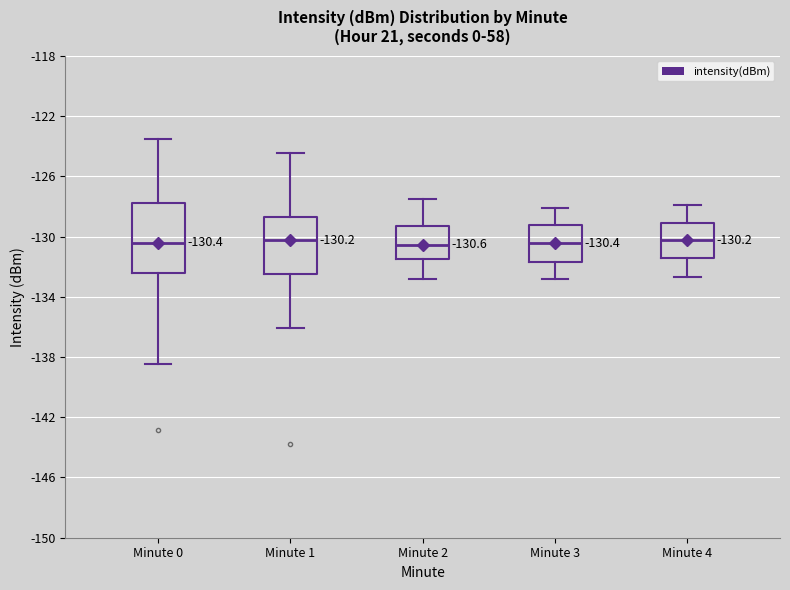

Comparing the boxes themselves (not the whiskers), which one is the tallest?

Minute 0